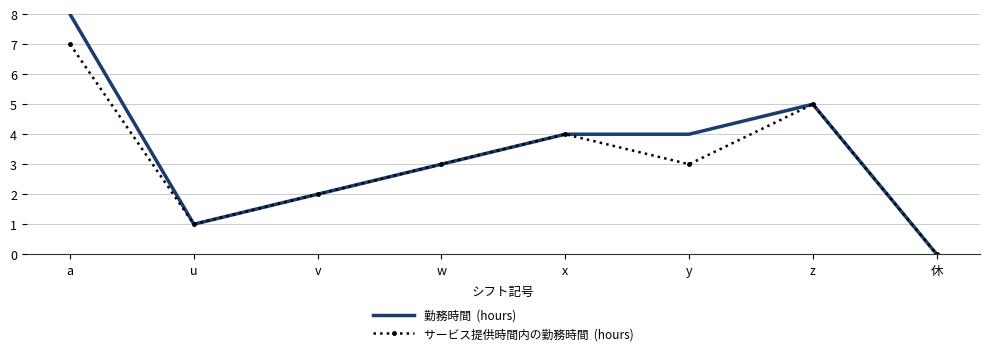

Which label corresponds to the smallest value in the chart?

休